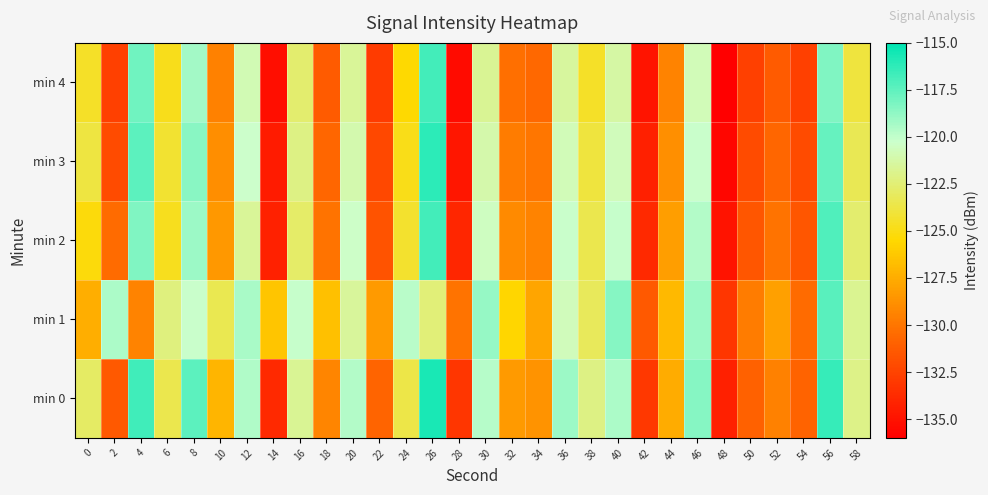

Rank the series by their maximum value, from lowest to highest.

min 1, min 2, min 4, min 3, min 0